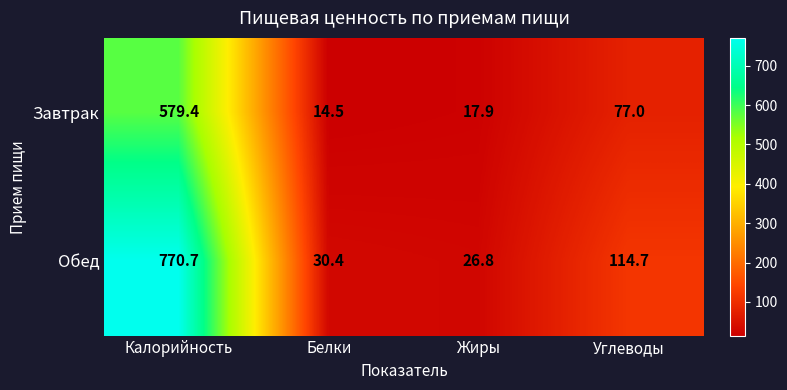

What is the sum of the Завтрак values at Углеводы and Калорийность?

656.4